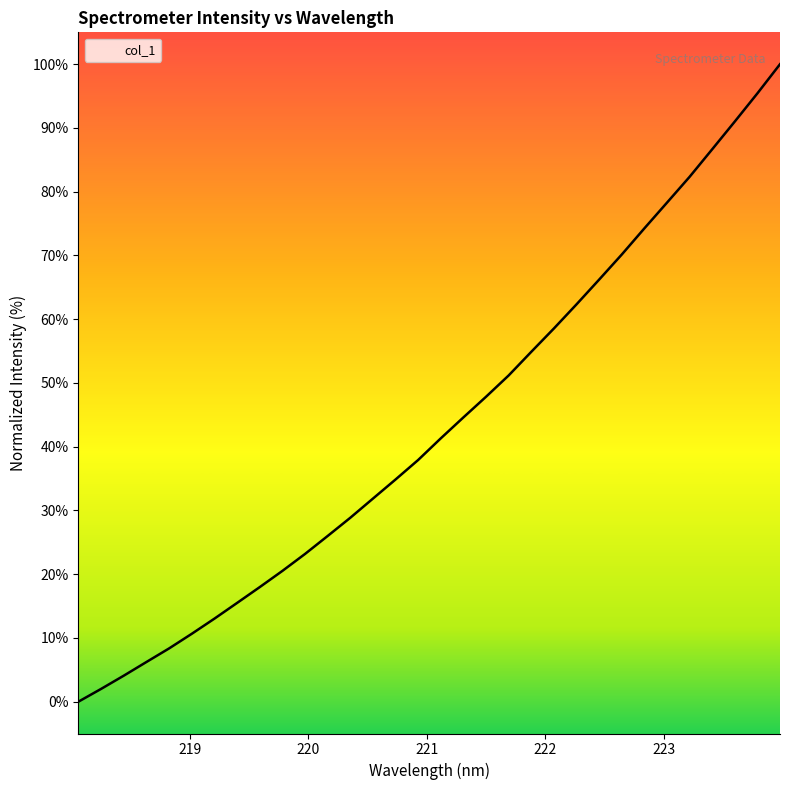

Reading right to left, extract all data points from this chart.

223.9802=100.0	223.7895=95.4	223.5987=91.0	223.408=86.7	223.2172=82.3	223.0264=78.3	222.8355=74.2	222.6447=70.1	222.4538=66.2	222.263=62.3	222.0721=58.5	221.8812=54.9	221.6902=51.2	221.4993=47.8	221.3083=44.6	221.1174=41.3	220.9264=37.9	220.7354=34.8	220.5444=31.8	220.3533=28.8	220.1623=26.0	219.9712=23.2	219.7801=20.5	219.589=18.0	219.3979=15.5	219.2067=13.0	219.0156=10.6	218.8244=8.3	218.6332=6.2	218.442=4.1	218.2508=2.0	218.0596=0.0